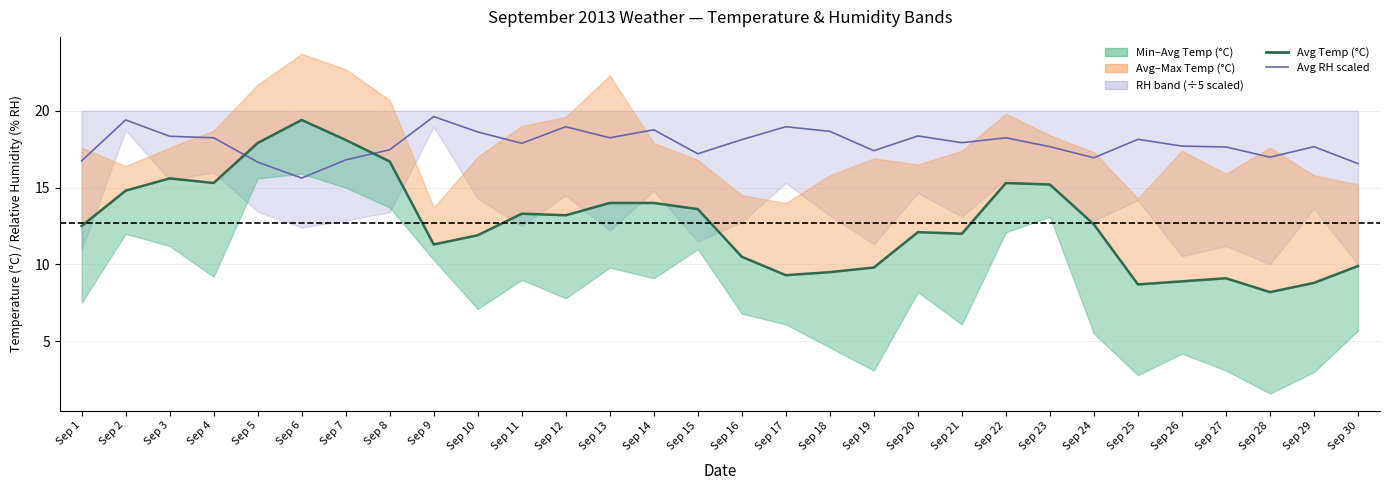

True or false: Min RH (% RH) and Avg Temp (°C) intersect in this chart.

True